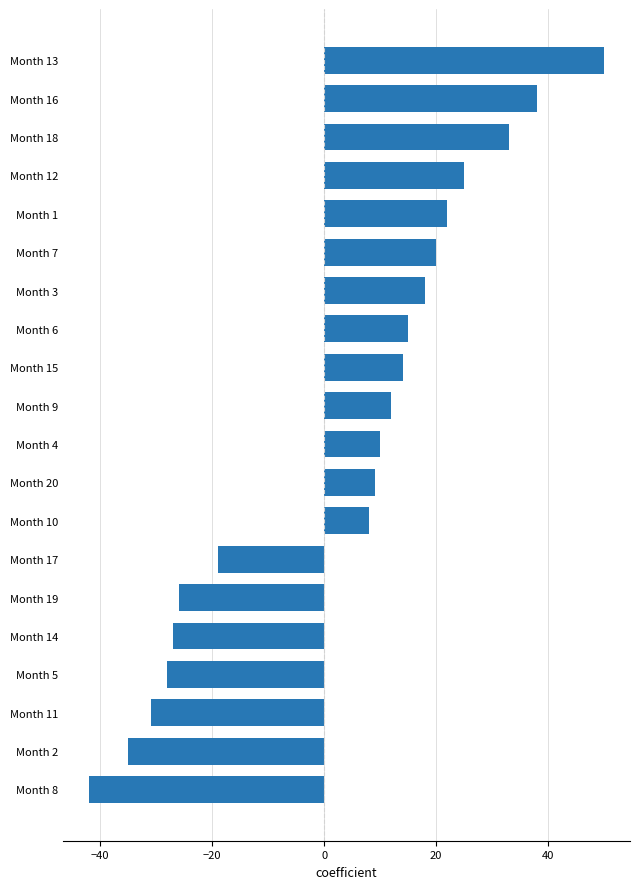

How many bars are there in total?

20